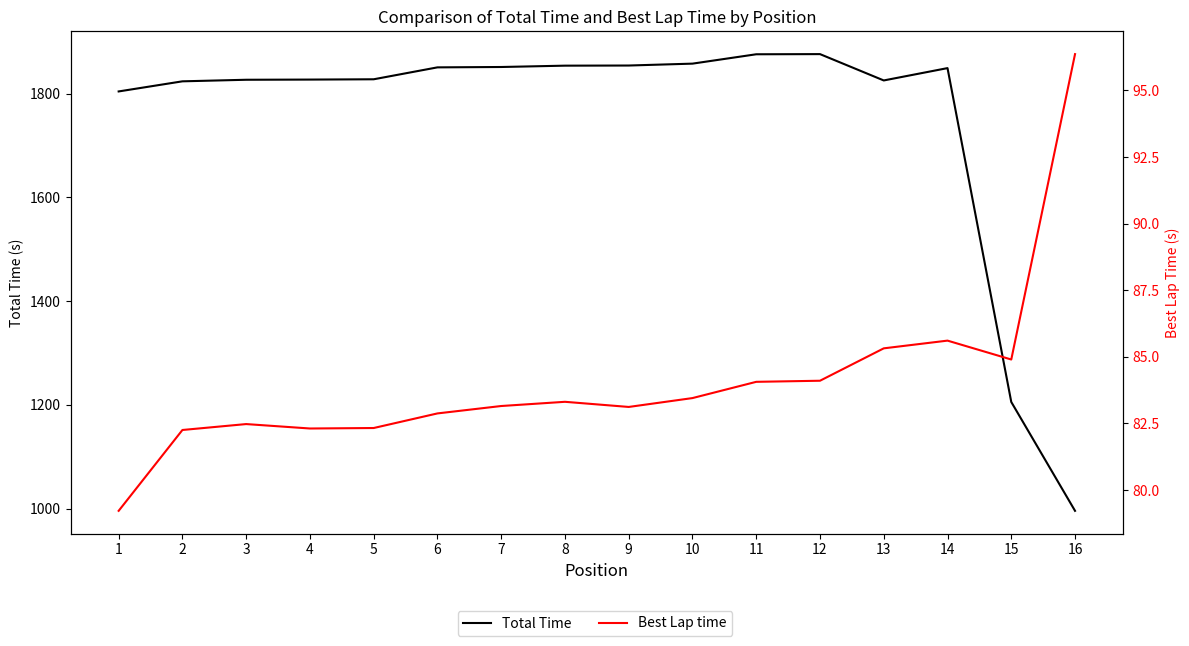

What is the spread (max minus min) of values at 6?

1767.9